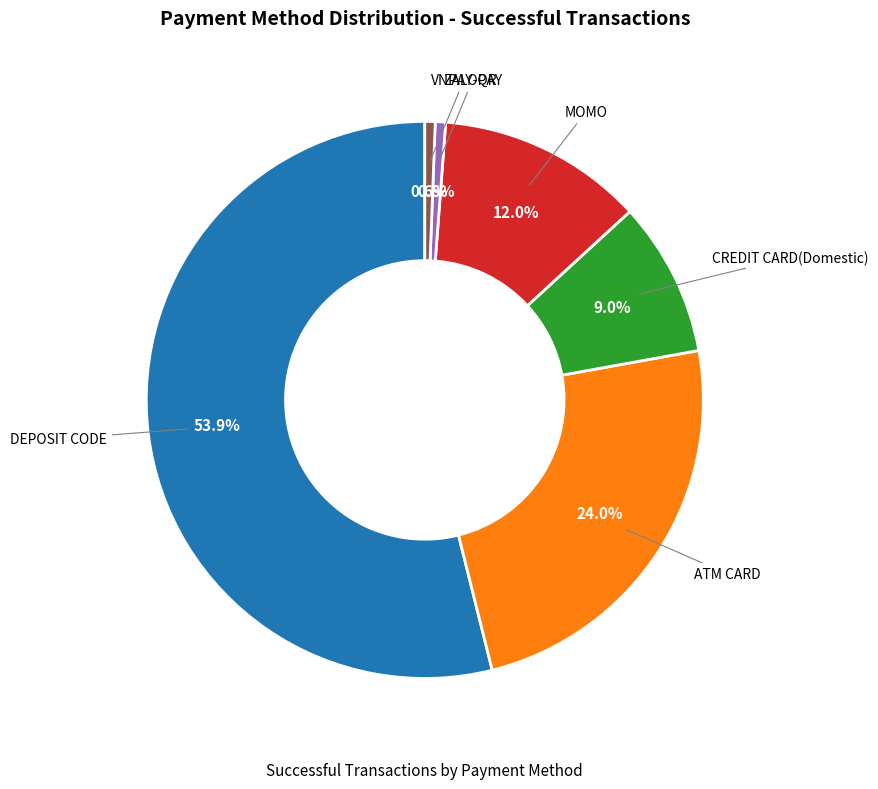

Count the number of slices in the pie.

6